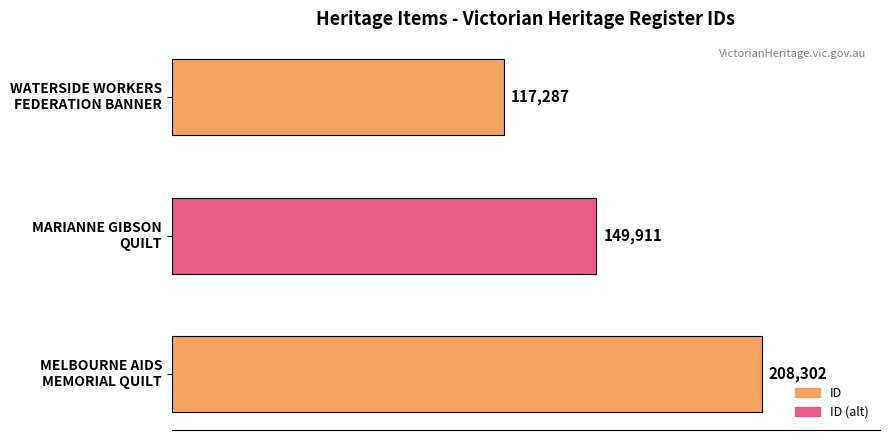

How many values are between 117287 and 208302?

3